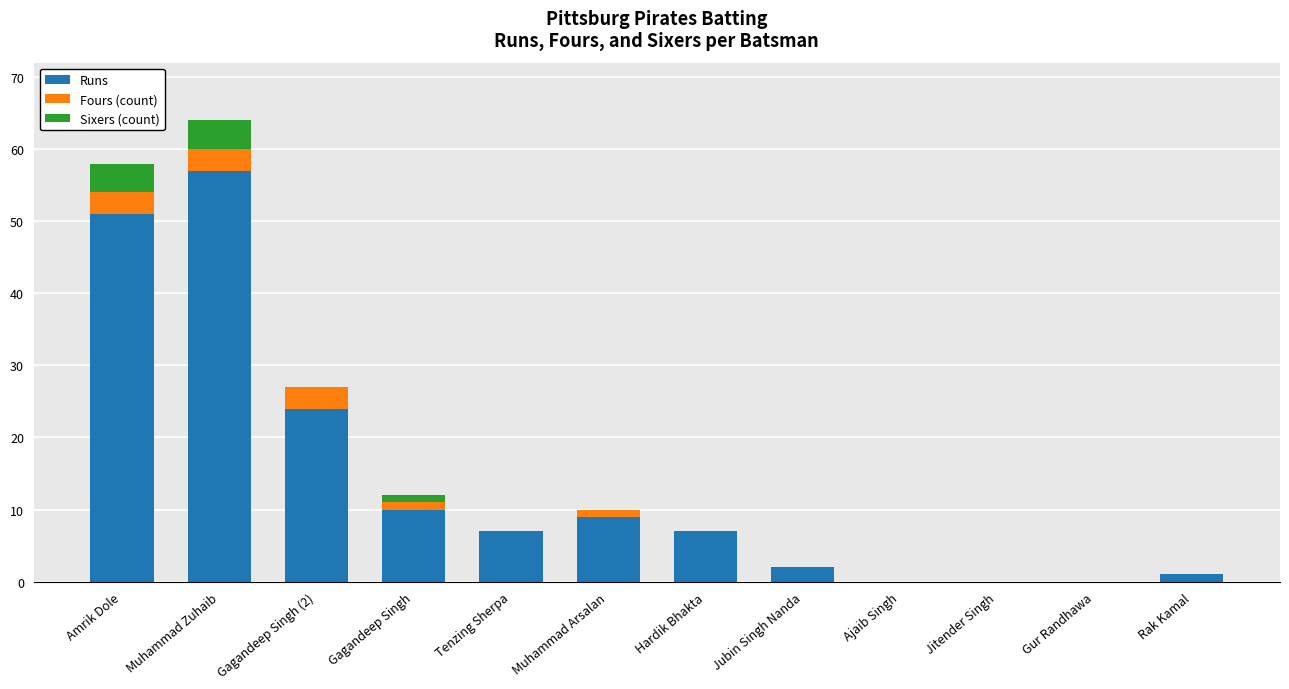

The value of Runs at Jubin Singh Nanda is 2. True or false?

True